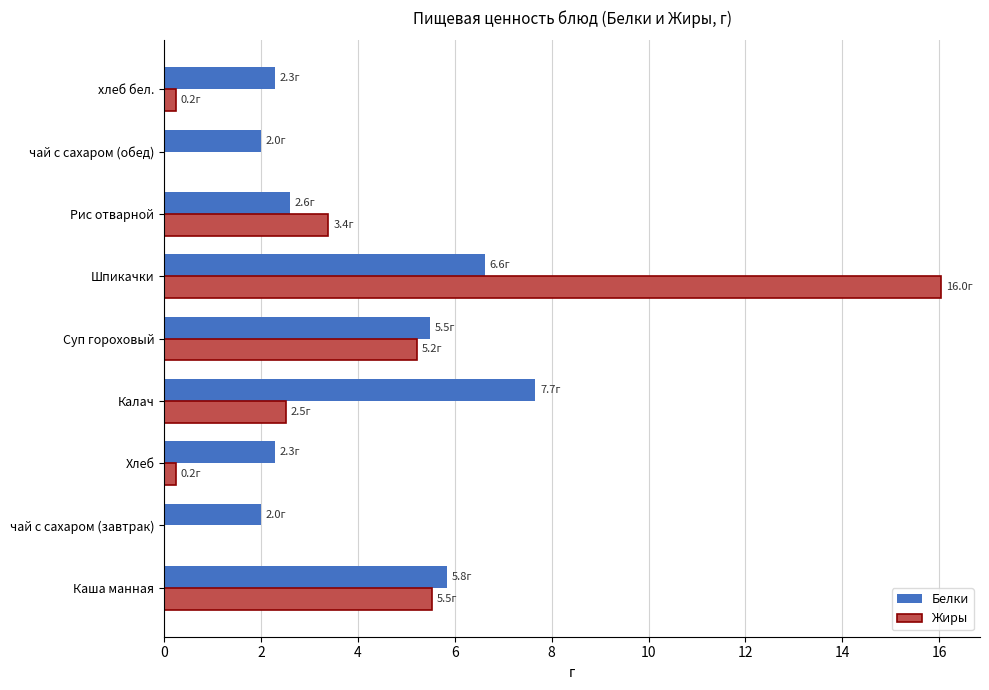

The Белки series shows 3.9 at Каша манная. True or false?

False